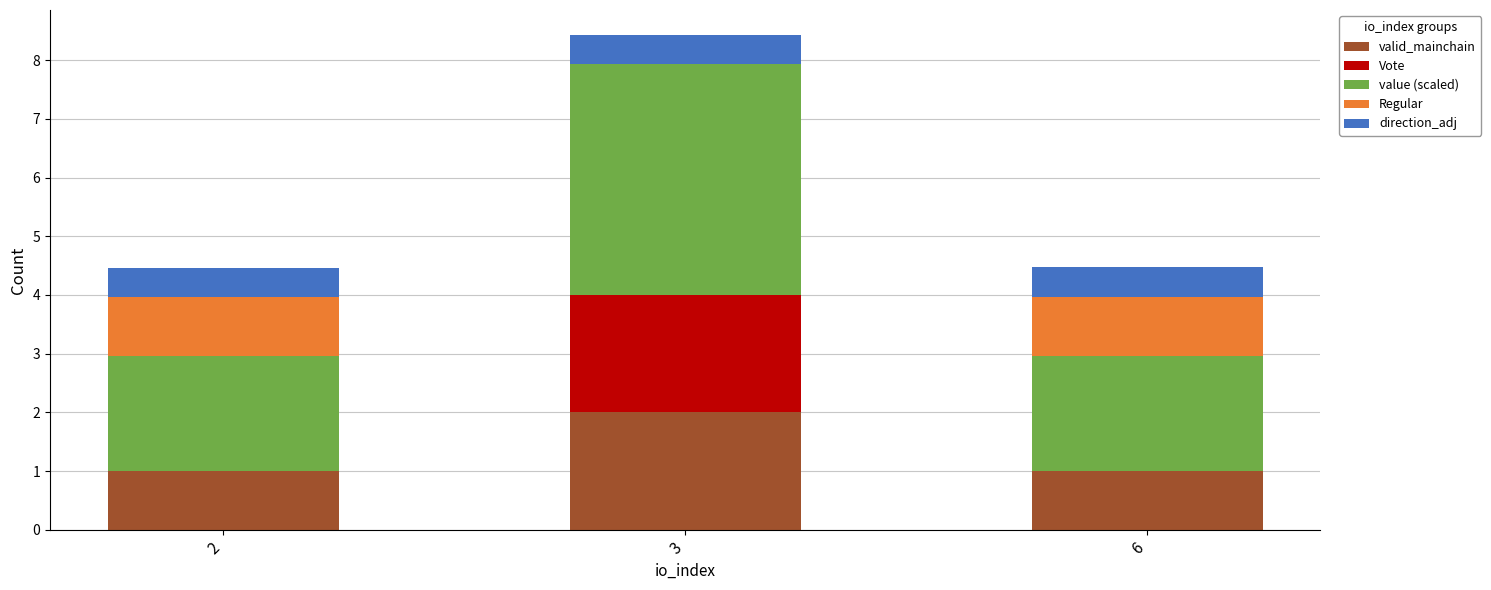

What is the maximum value for valid_mainchain?

2.0